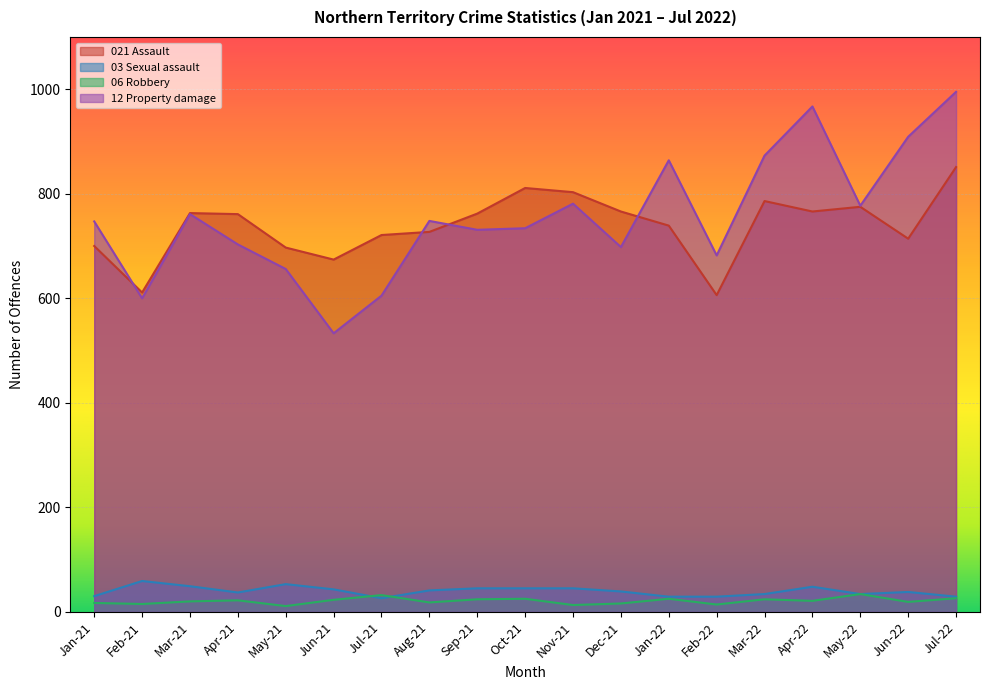

The 021 Assault series shows 721 at Jul-21. True or false?

True